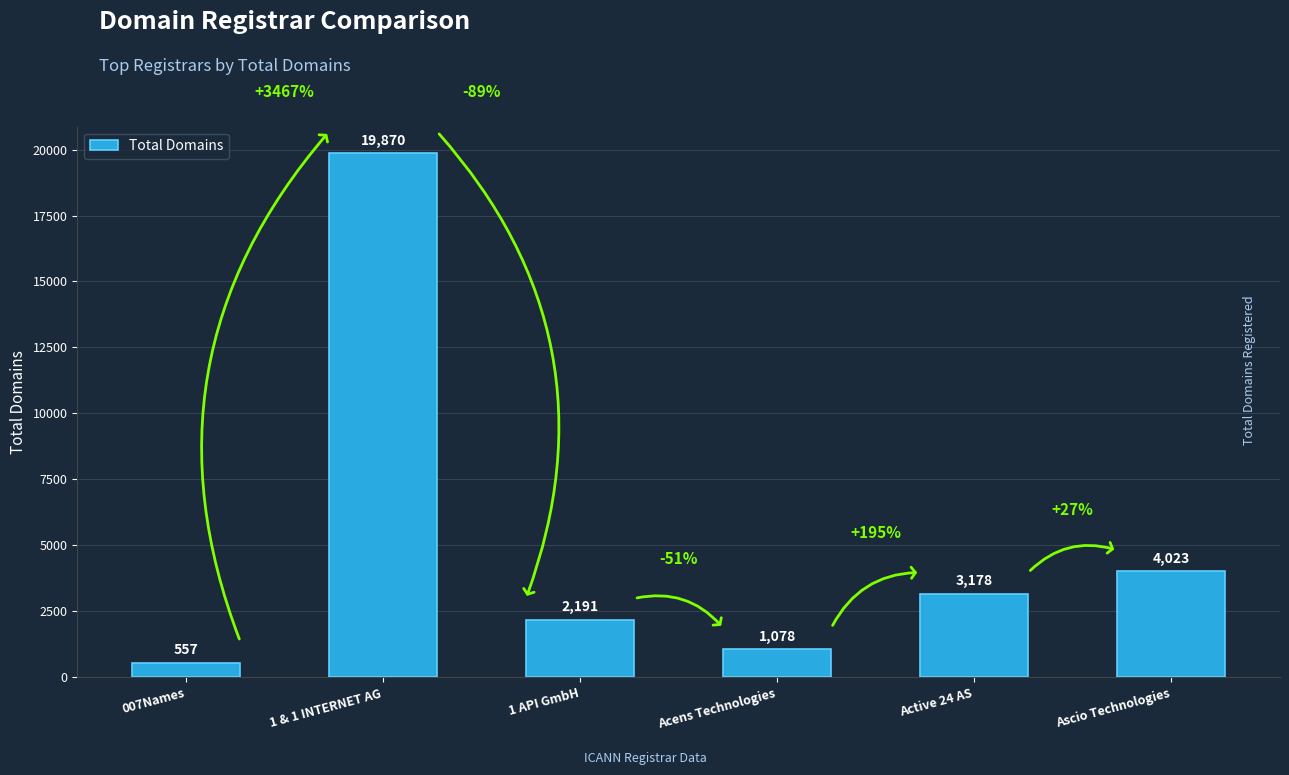

What is the change in value from 1 & 1 INTERNET AG to Ascio Technologies?

-15847